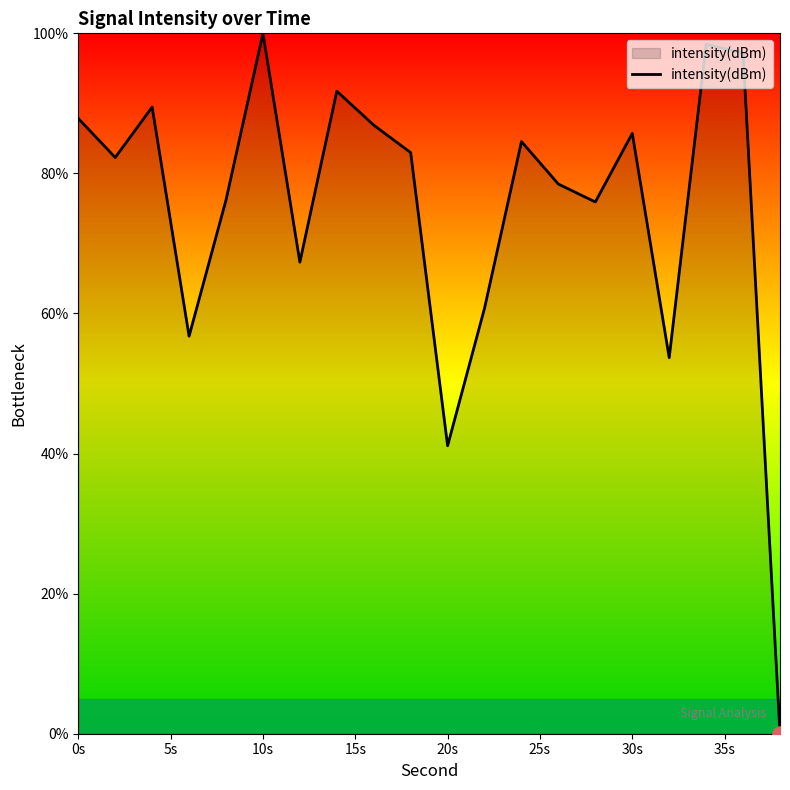

What is the difference between the maximum and minimum values?

100.0